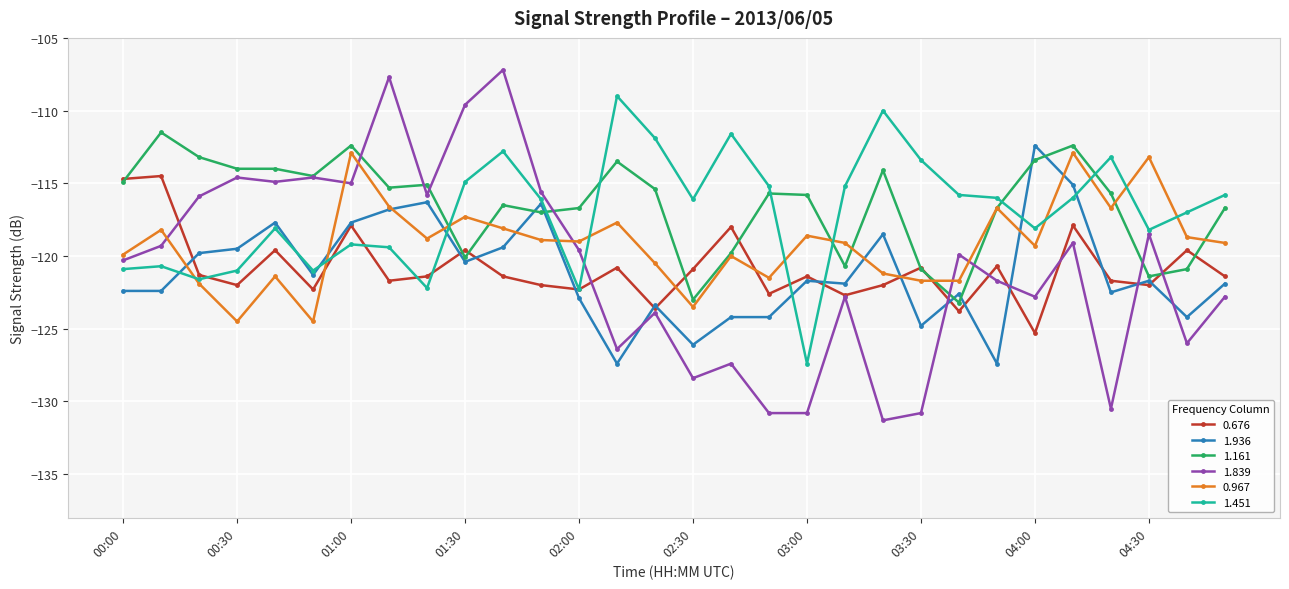

How many times do 1.161 and 1.451 cross each other?

7